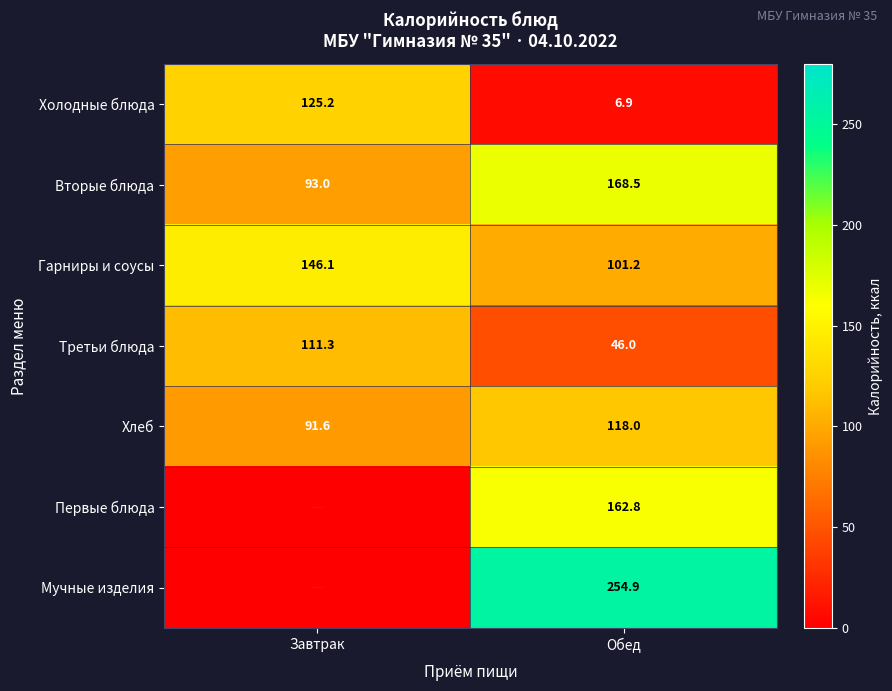

Where is Вторые блюда nearest to the value 130?

Завтрак